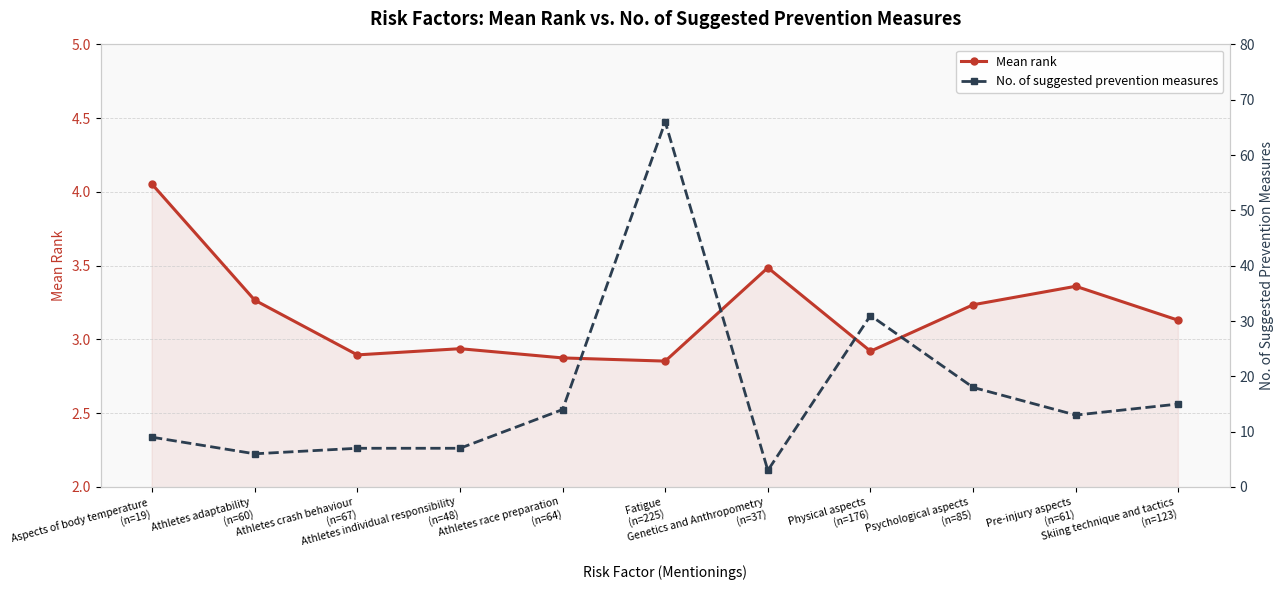

What is the difference between the maximum and minimum values in the Mean rank series?

1.2